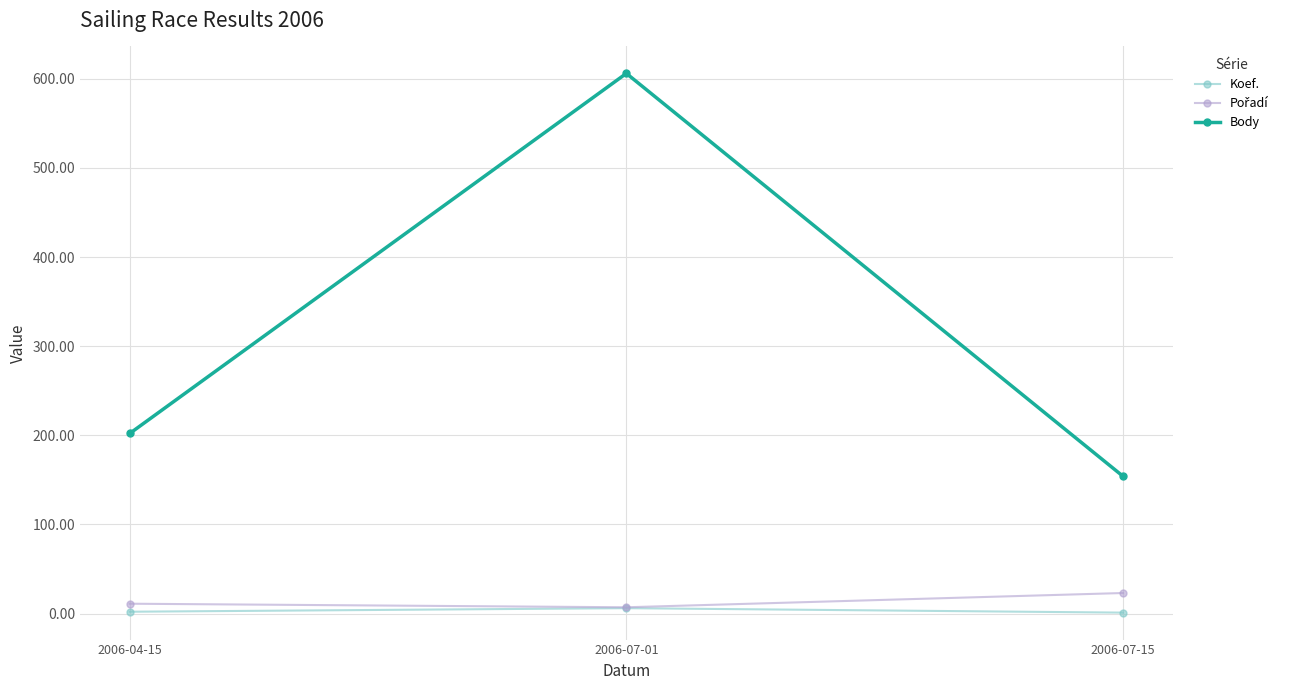

What is the label of the 3rd point from the left?

2006-07-15